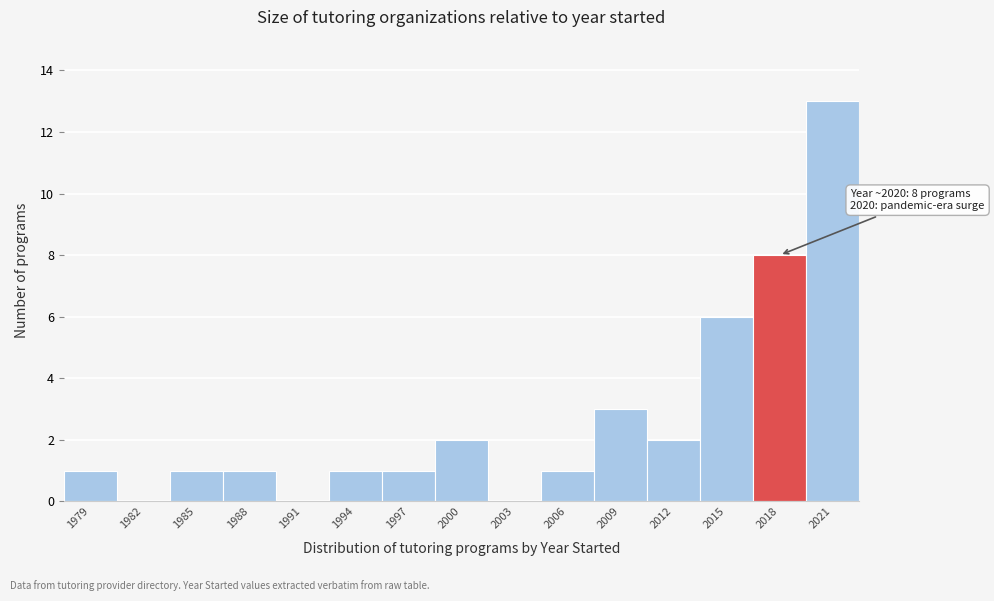

Reading left to right, transcribe all the data shown in this chart.

1979=1	1982=0	1985=1	1988=1	1991=0	1994=1	1997=1	2000=2	2003=0	2006=1	2009=3	2012=2	2015=6	2018=8	2021=13